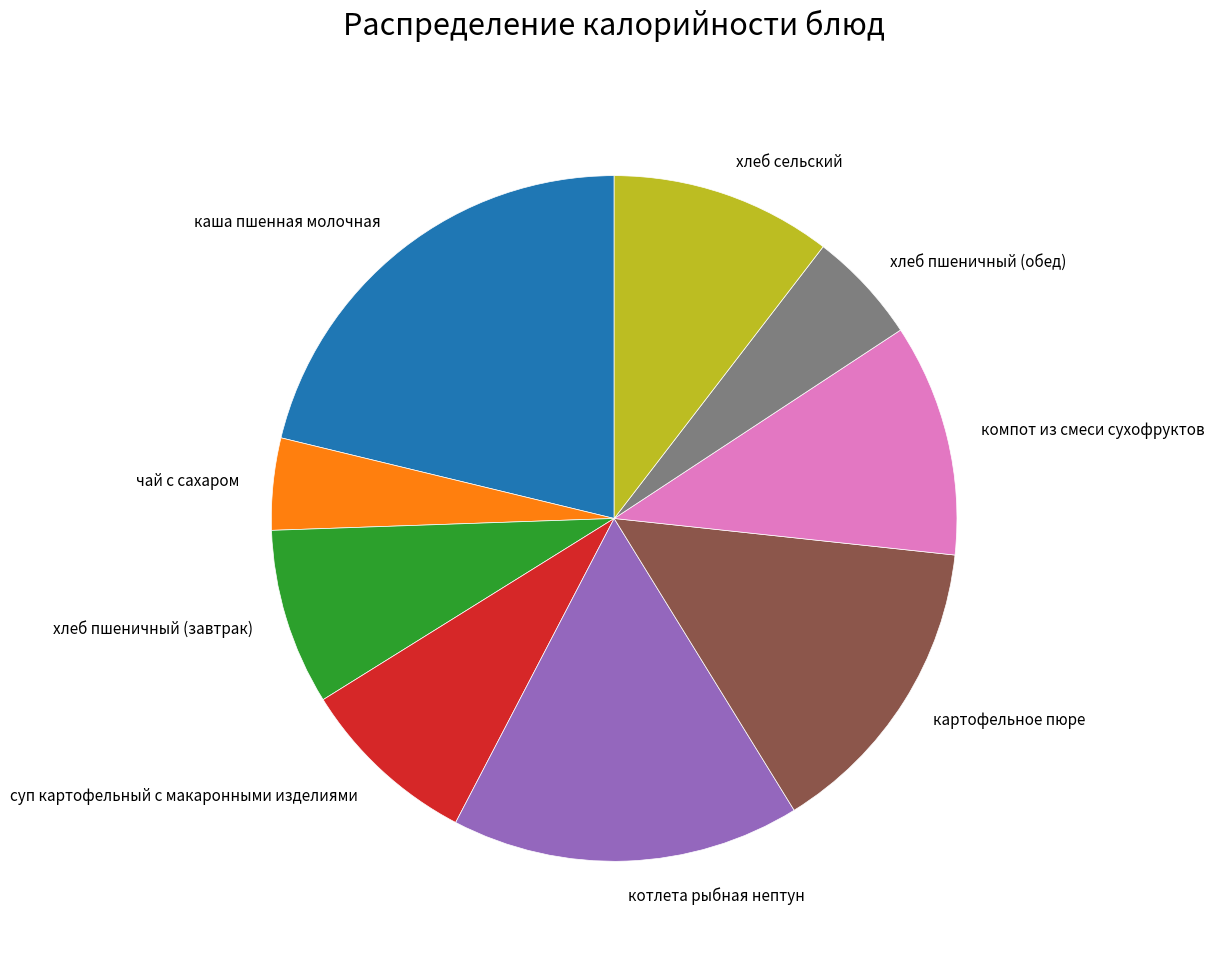

Which slice is the smallest?

чай с сахаром